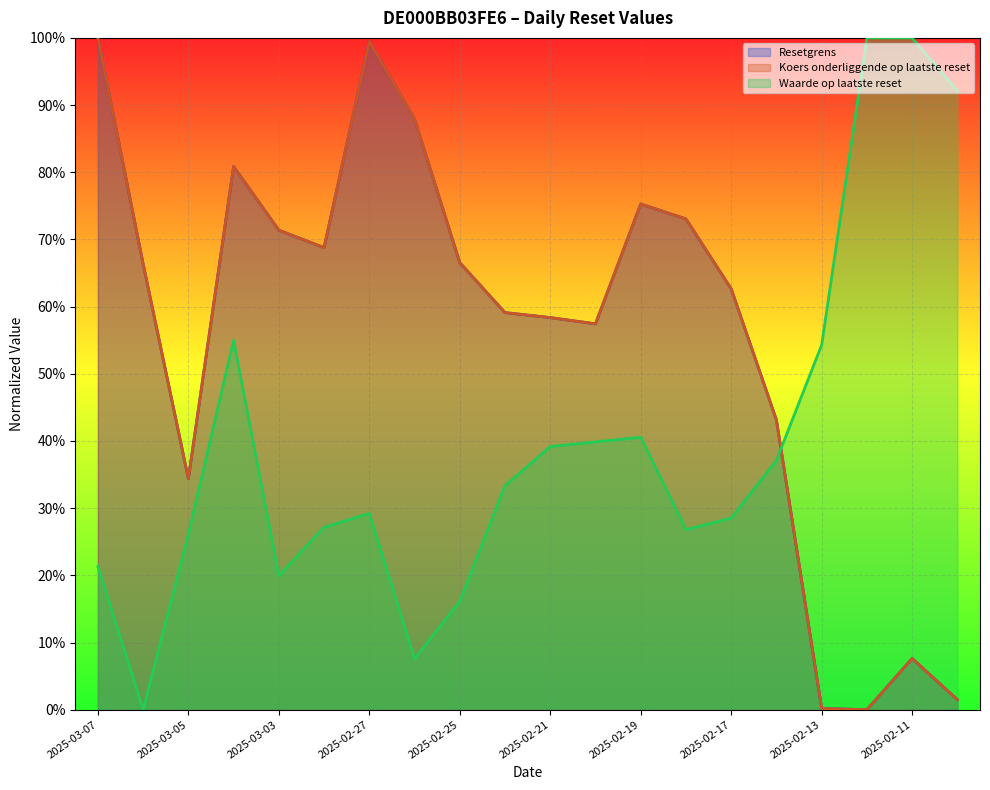

Count the number of categories in the chart.

20